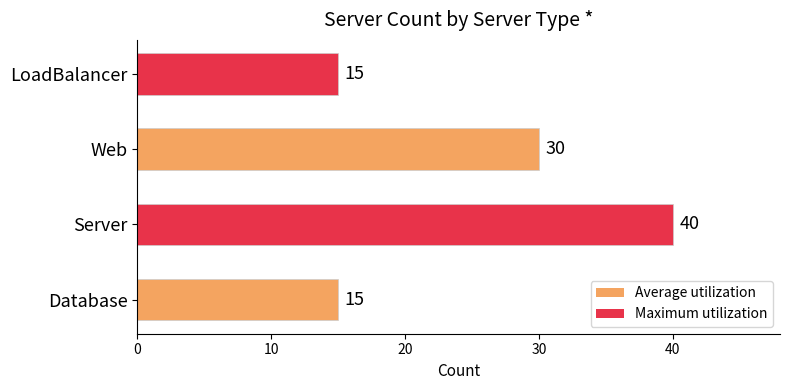

Does the chart contain stacked bars?

No